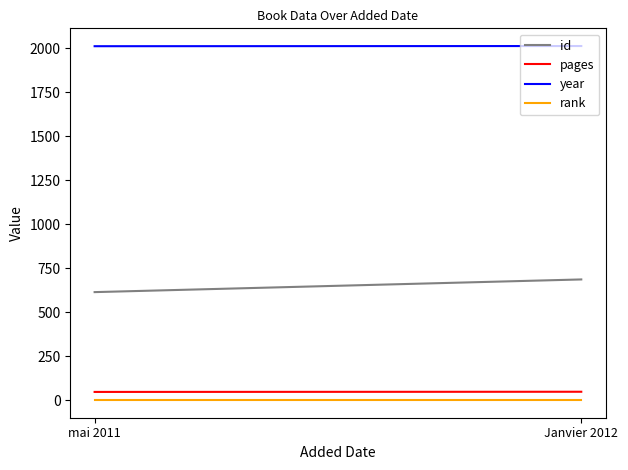

True or false: year has a value of 640 at mai 2011.

False